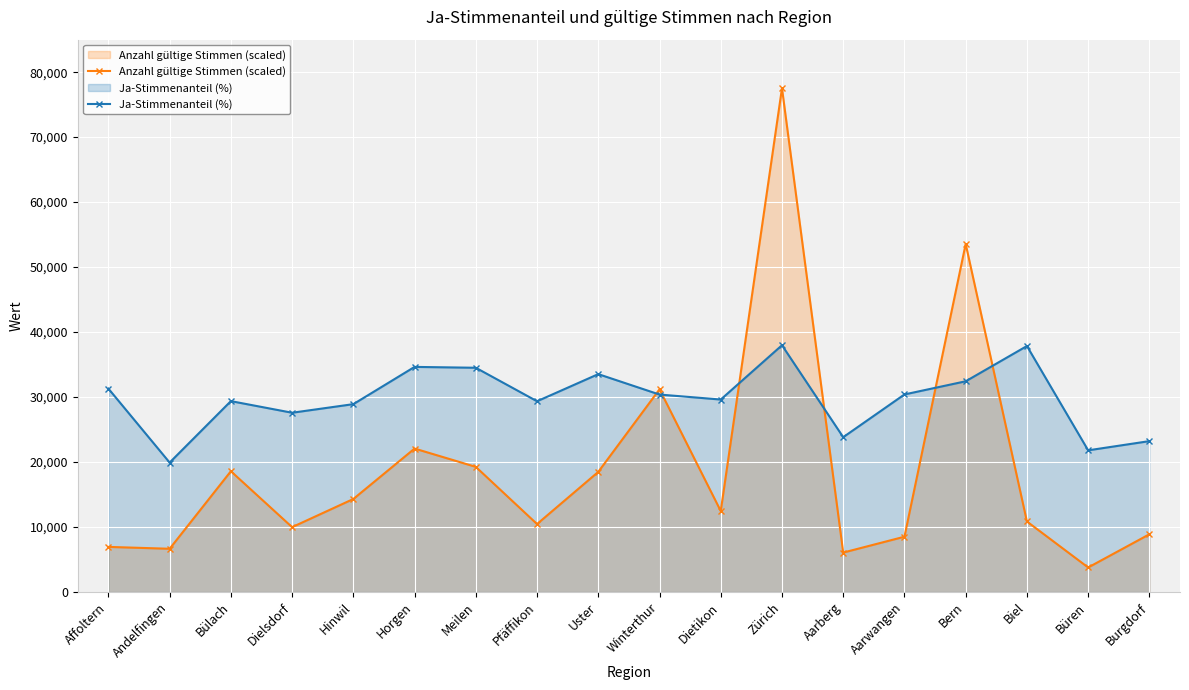

Rank the series by their maximum value, from lowest to highest.

Ja-Stimmenanteil (%), Anzahl gültige Stimmen (scaled)